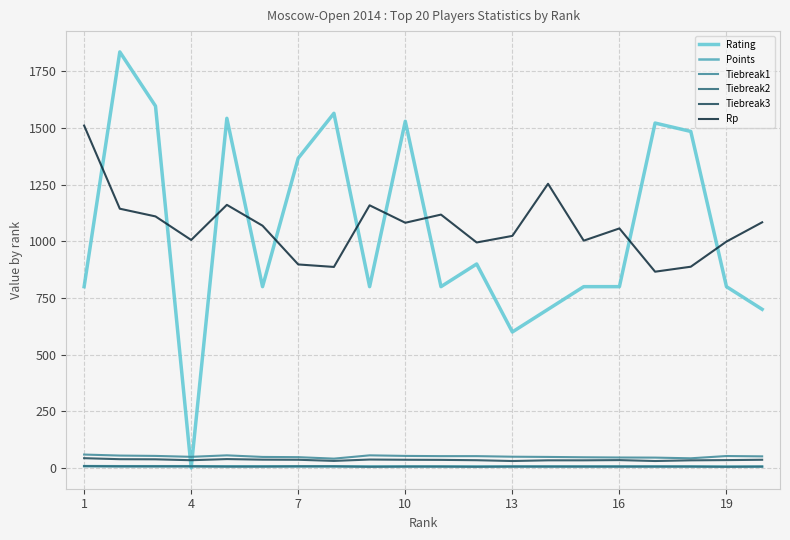

After their last crossing, which series has the higher values: Tiebreak1 or Rating?

Rating